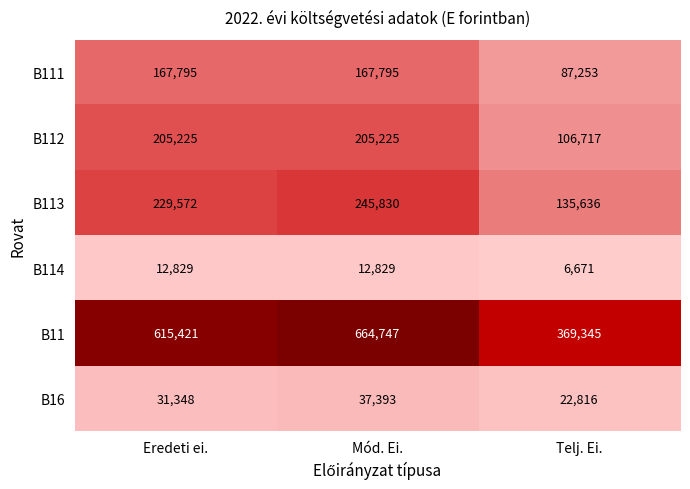

Which label corresponds to the largest value in the chart?

Mód. Ei.